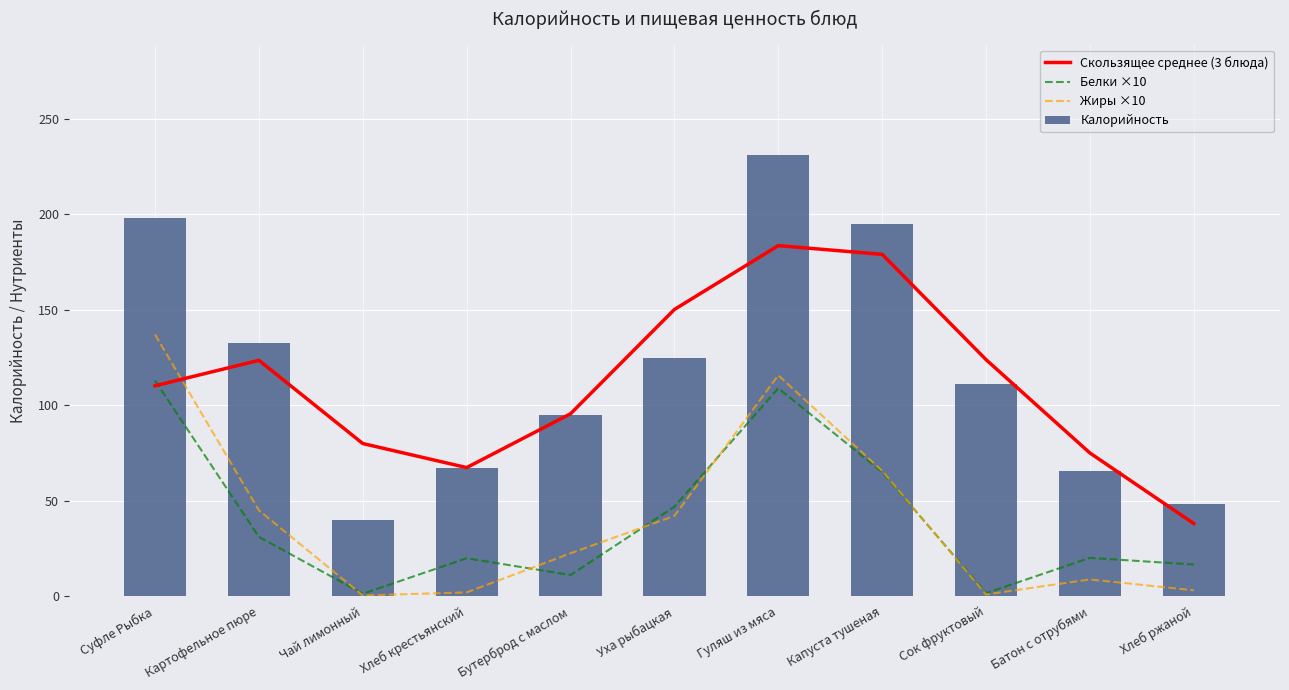

Reading right to left, what are all the values shown in this chart?

Скользящее среднее (3 блюда): Хлеб ржаной=38.0	Батон с отрубями=75.0	Сок фруктовый=123.9	Капуста тушеная=179.1	Гуляш из мяса=183.6	Уха рыбацкая=150.2	Бутерброд с маслом=95.5	Хлеб крестьянский=67.3	Чай лимонный=79.9	Картофельное пюре=123.5	Суфле Рыбка=110.2
Белки ×10: Хлеб ржаной=16.5	Батон с отрубями=20.0	Сок фруктовый=1.5	Капуста тушеная=65.0	Гуляш из мяса=108.9	Уха рыбацкая=46.8	Бутерброд с маслом=11.0	Хлеб крестьянский=19.8	Чай лимонный=1.2	Картофельное пюре=31.0	Суфле Рыбка=112.9
Жиры ×10: Хлеб ржаной=3.0	Батон с отрубями=8.7	Сок фруктовый=0.8	Капуста тушеная=65.6	Гуляш из мяса=115.7	Уха рыбацкая=42.0	Бутерброд с маслом=22.4	Хлеб крестьянский=1.9	Чай лимонный=0.3	Картофельное пюре=44.9	Суфле Рыбка=137.0
Калорийность: Хлеб ржаной=48.3	Батон с отрубями=65.6	Сок фруктовый=110.9	Капуста тушеная=195.1	Гуляш из мяса=231.2	Уха рыбацкая=124.6	Бутерброд с маслом=94.8	Хлеб крестьянский=67.2	Чай лимонный=40.0	Картофельное пюре=132.6	Суфле Рыбка=198.0